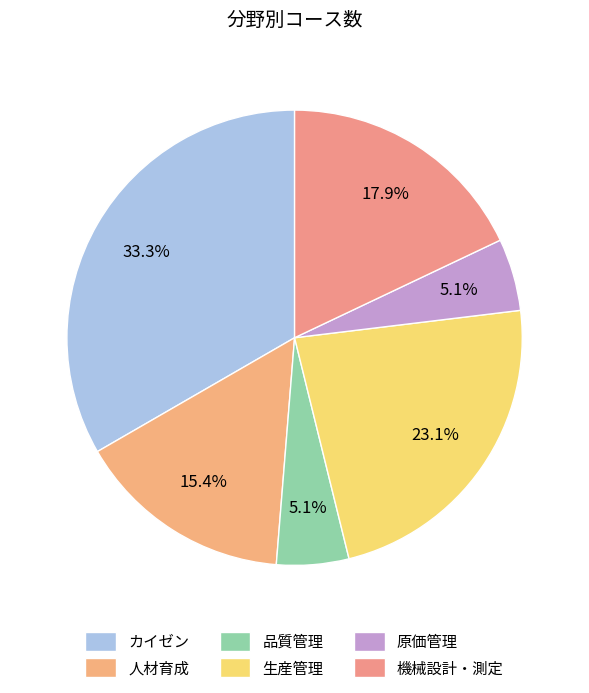

What is the ratio of the value at 品質管理 to the value at 原価管理?

1.0